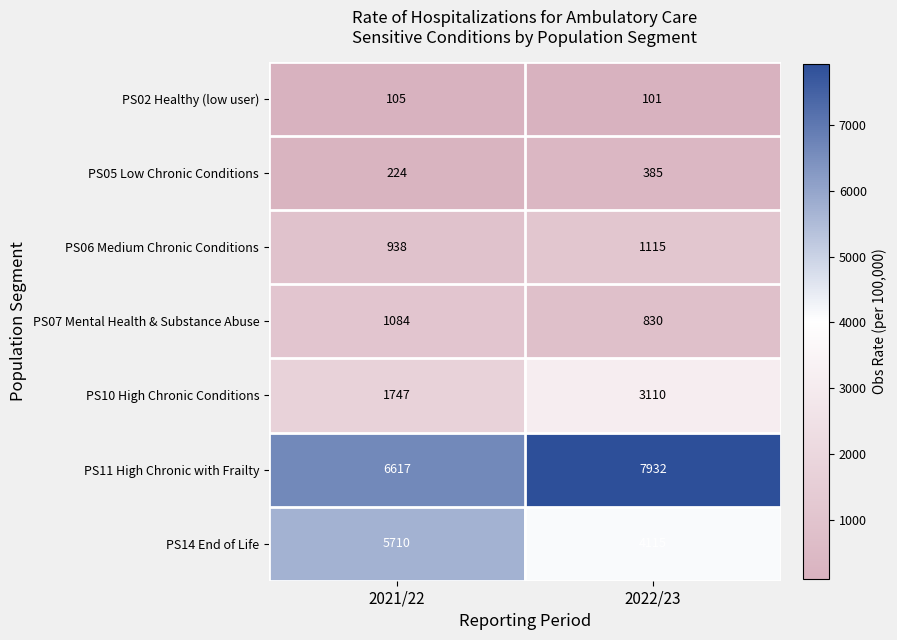

Between 2021/22 and 2022/23, which series saw the biggest shift?

PS14 End of Life